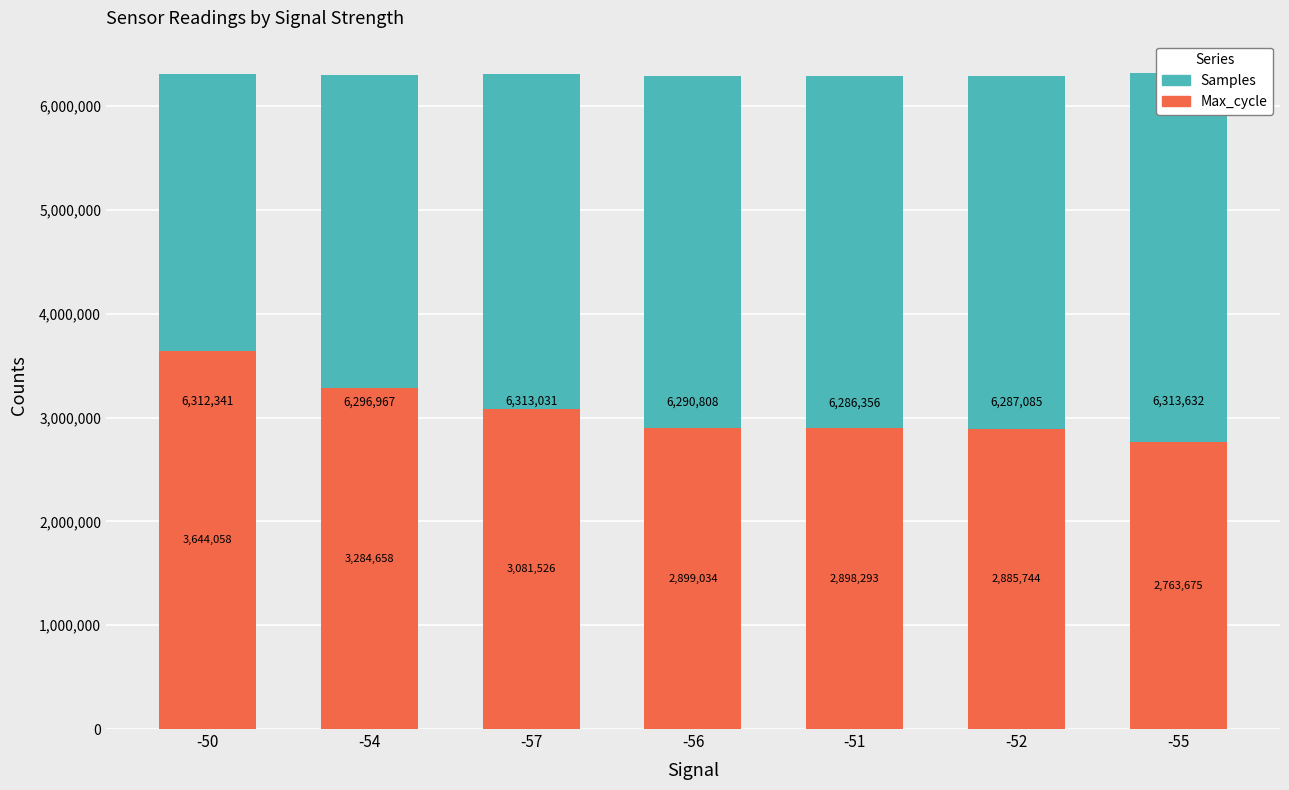

Read the Max_cycle value at -52.

2885744